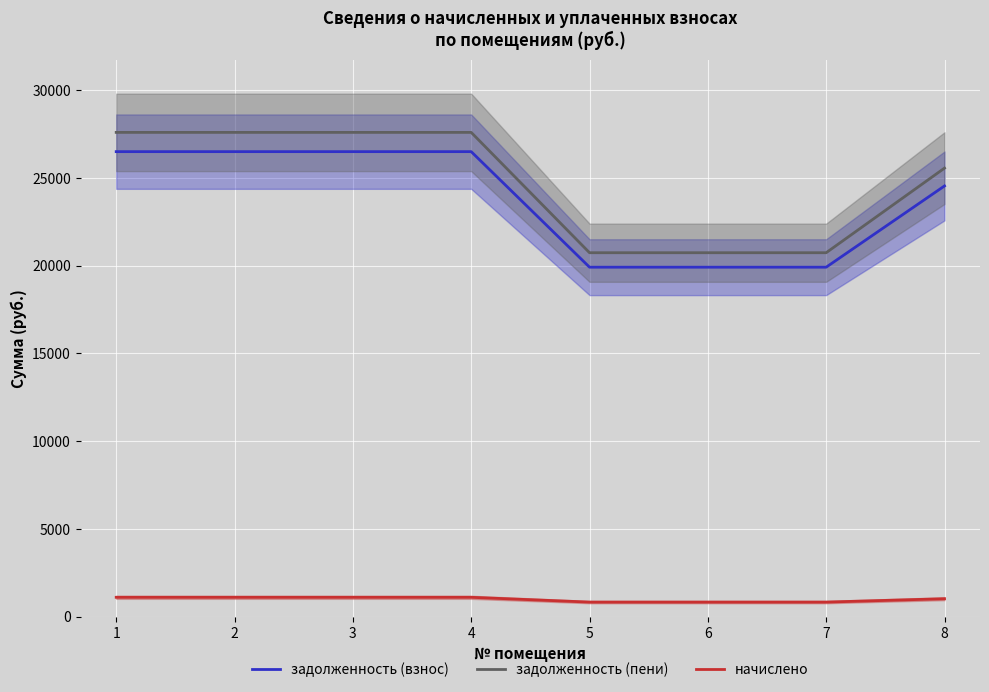

How many lines are shown in the chart?

3